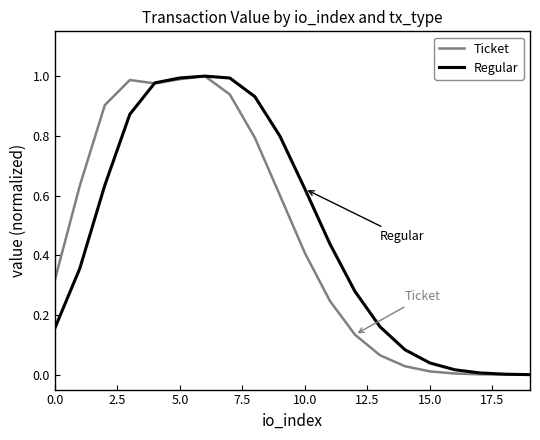

At 0.0, list the series in order from largest to smallest.

Ticket, Regular